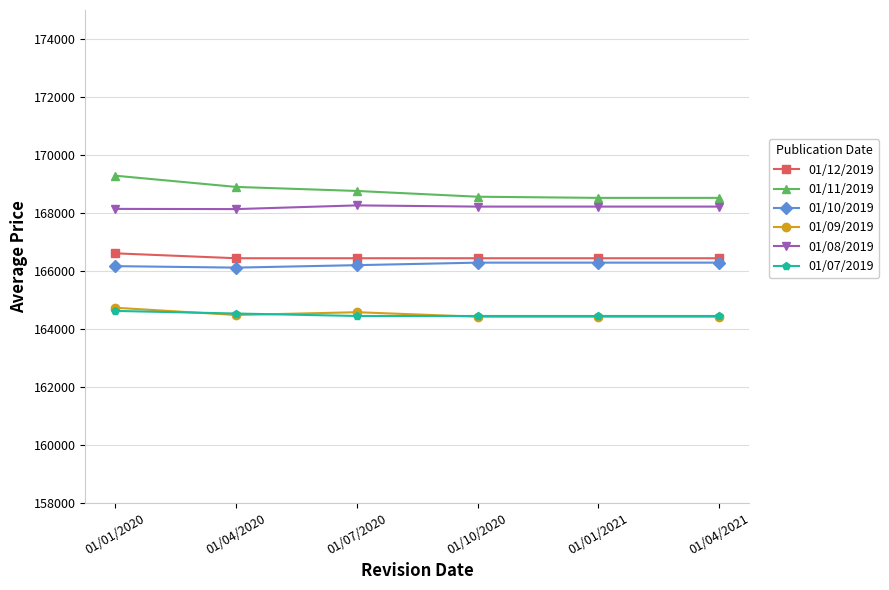

What is the smallest value displayed?

164414